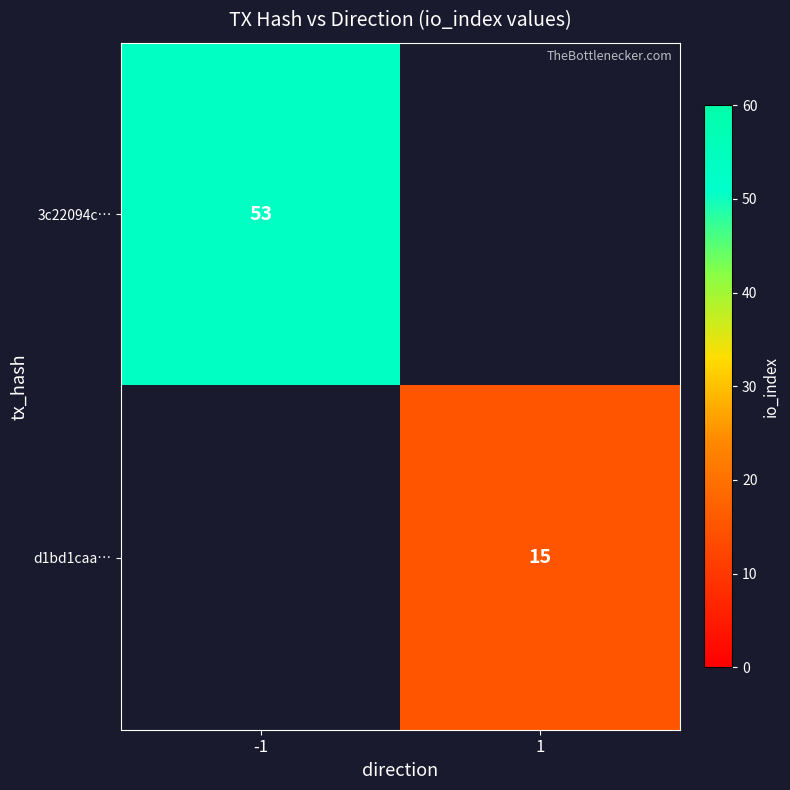

Is the value of d1bd1caa… at 1 greater than the value of 3c22094c… at -1?

No